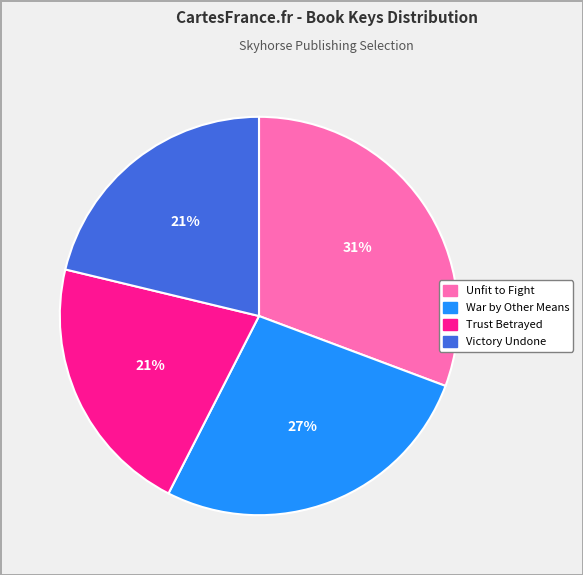

Approximately how many times larger is the value at Unfit to Fight compared to War by Other Means?

1.1